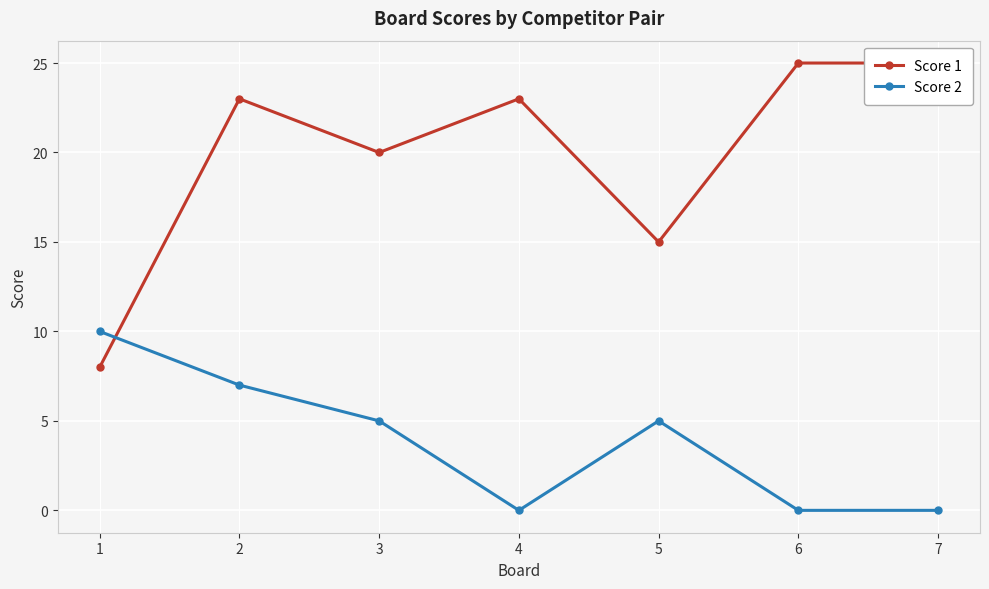

Which category has the highest value in the Score 1 series?

6